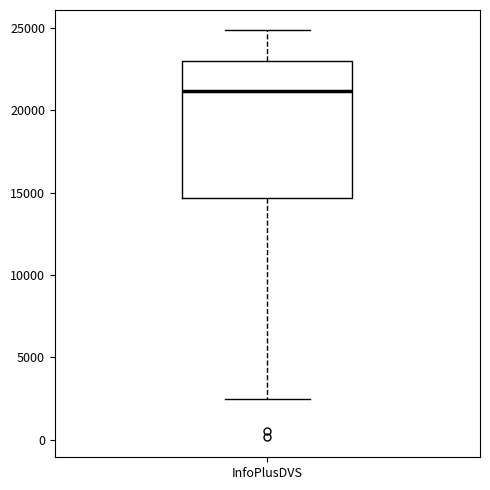

Transcribe this box plot: give where the median line is, the range the box spans, and where the two whiskers end, as read against the y-axis. The values are not printed on the chart, so give them approximately, as read against the axis.

median 21000, box 14500 to 23000, whiskers 2500 to 25000